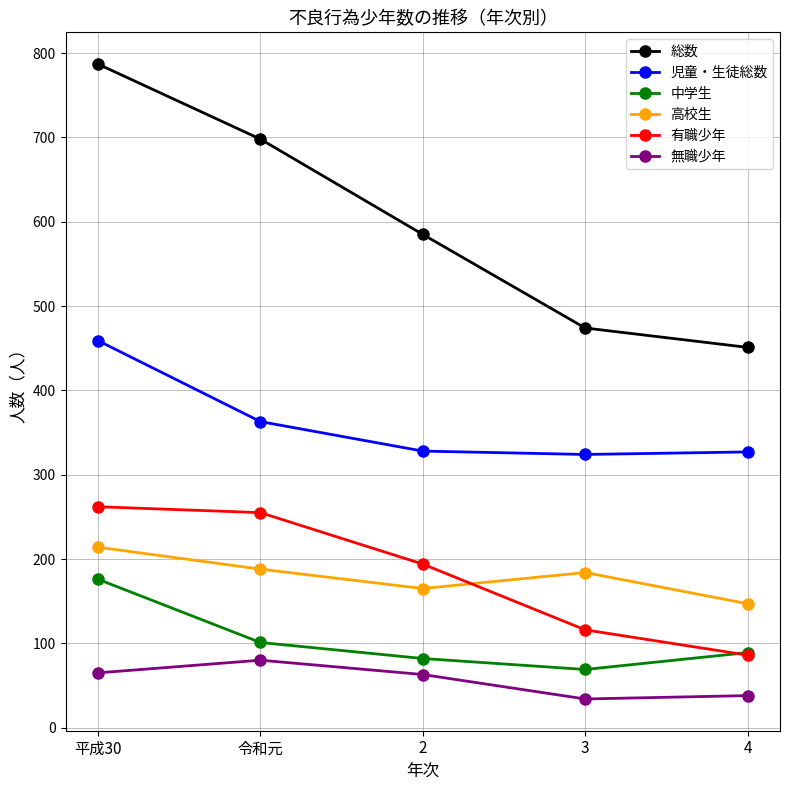

How many lines are shown in the chart?

6